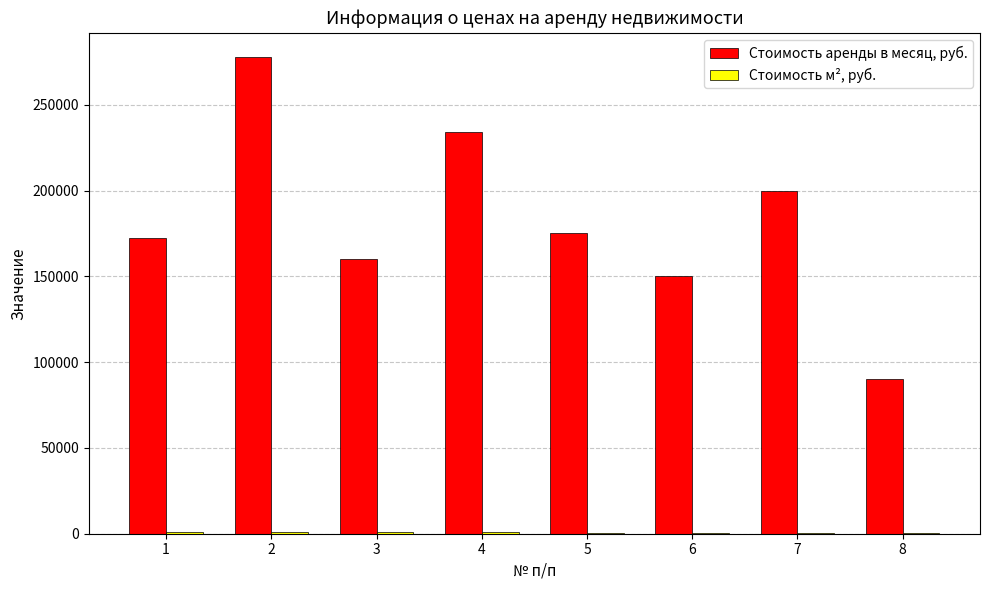

The value of Стоимость аренды в месяц, руб. at 3 is 160000.0. True or false?

True